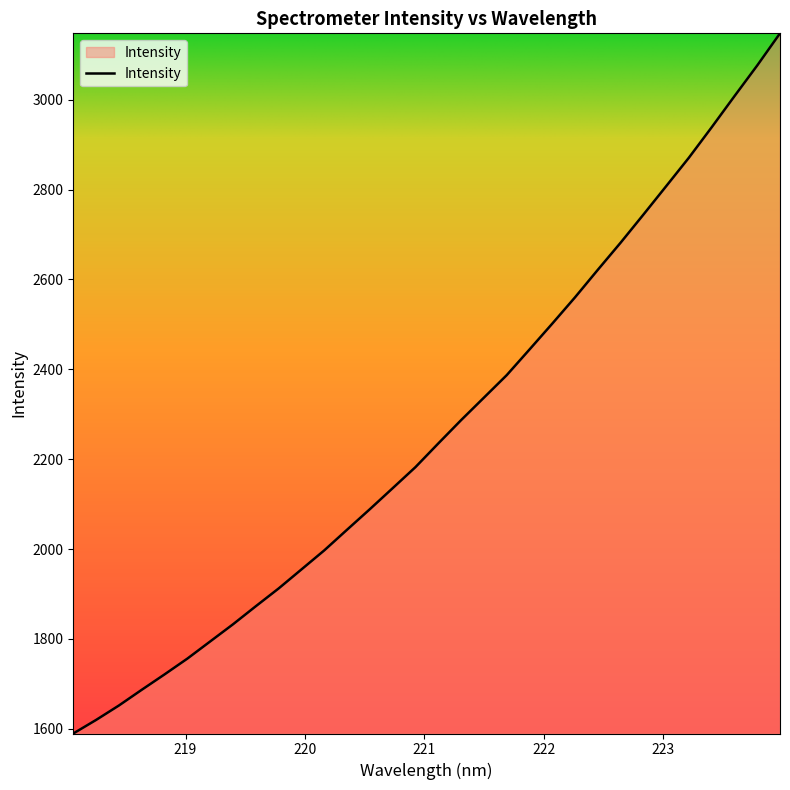

What is the minimum value shown in the chart?

1589.6